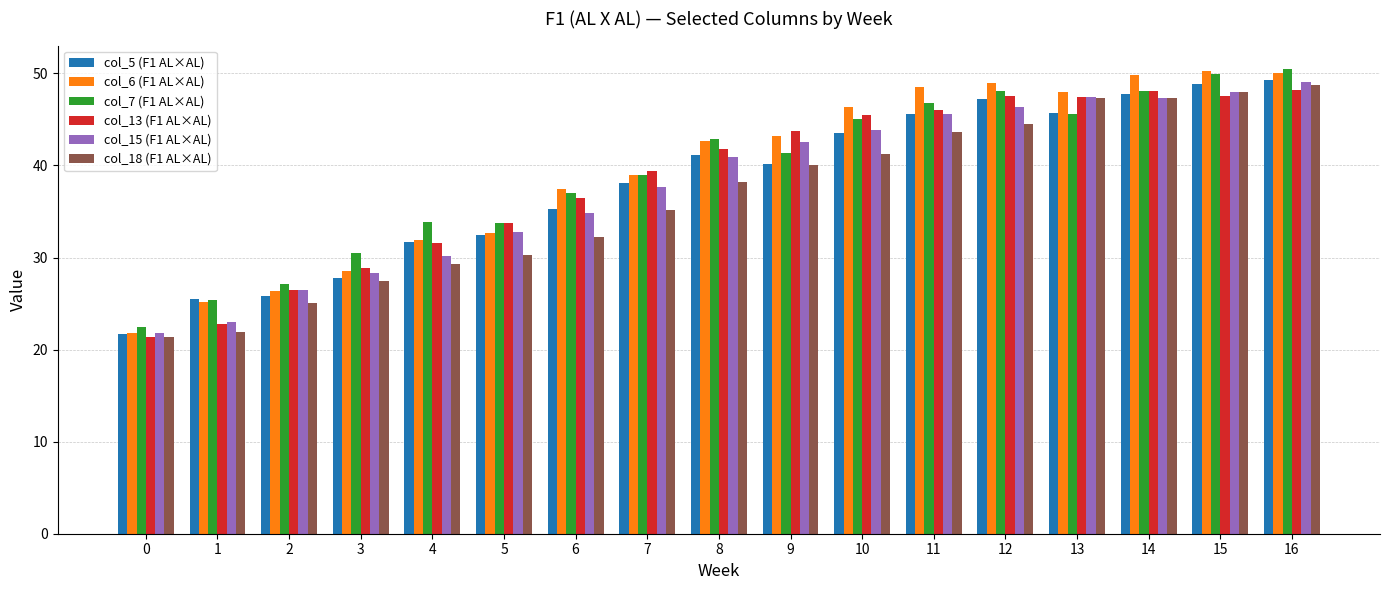

What is the difference between the highest and lowest values at 12?

4.4